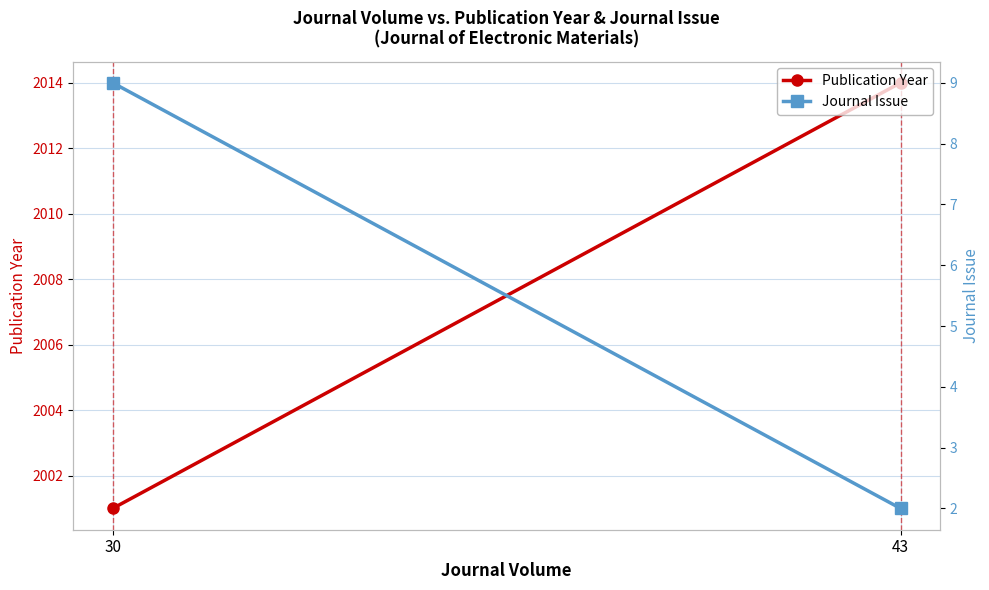

Reading left to right, what are all the values shown in this chart?

Publication Year: 2001	2014
Journal Issue: 9	2